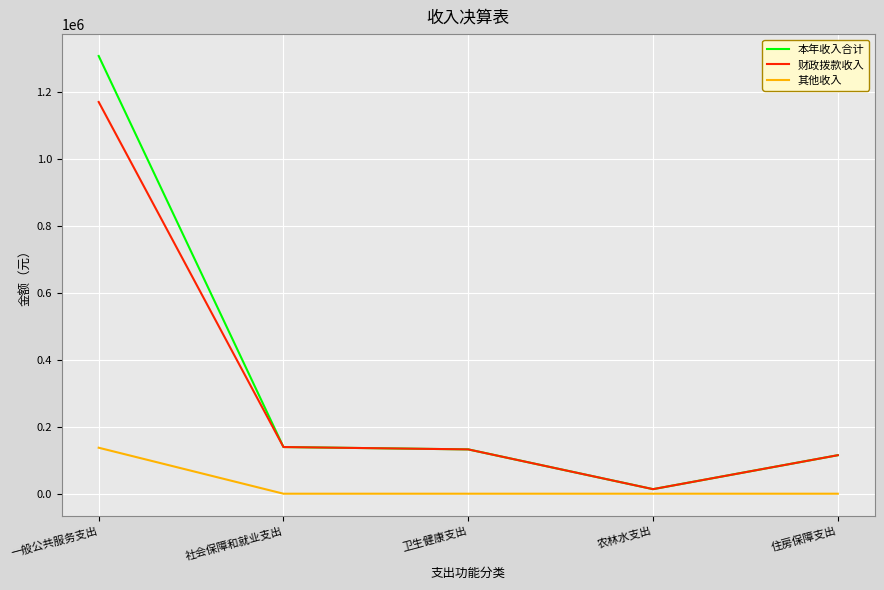

Is it true that 本年收入合计 equals 162928.3 at 住房保障支出?

False